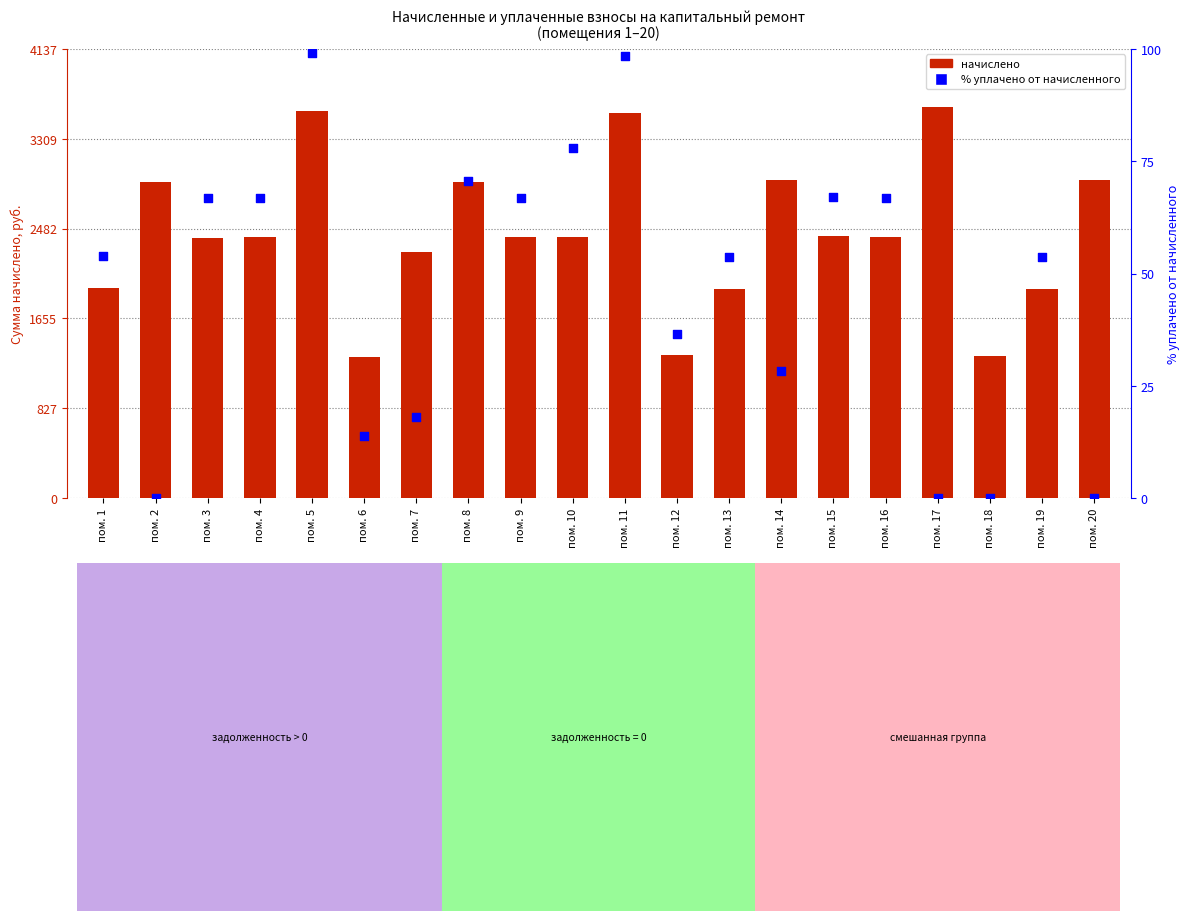

Which series contains the lowest Y value?

% уплачено от начисленного